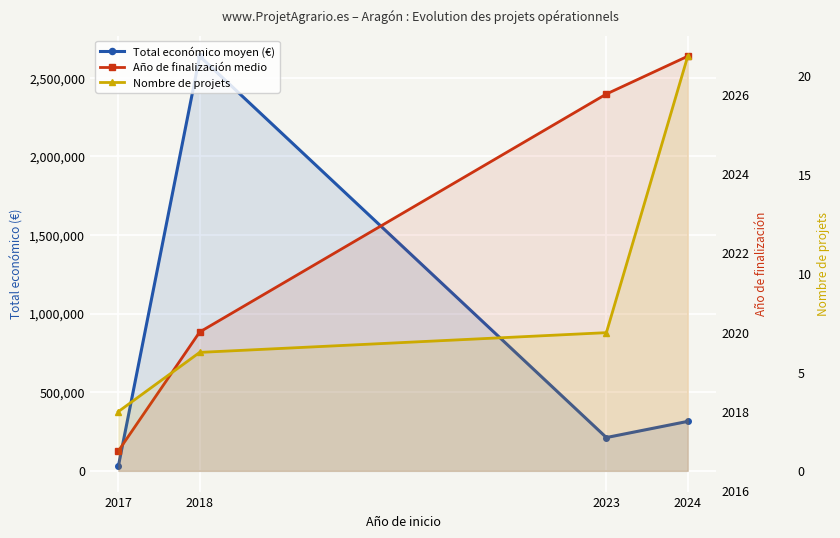

At which label does Total económico moyen (€) reach its peak?

2018